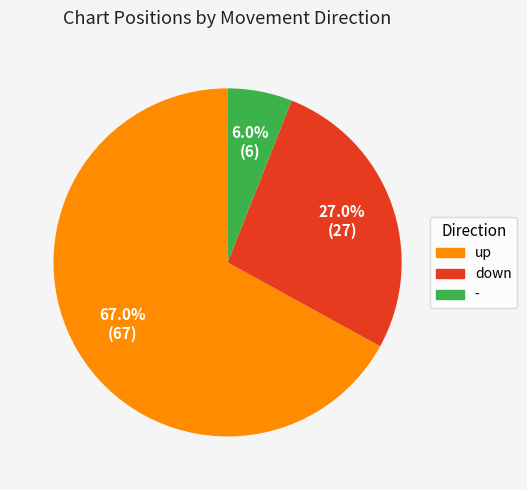

Between down and up, which is larger?

up